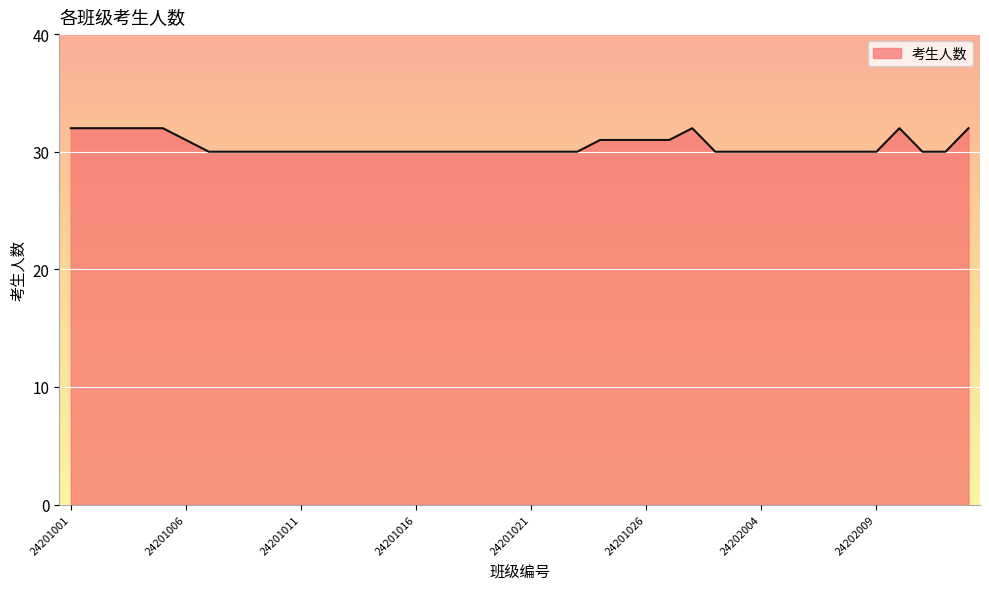

What is the average value?

31